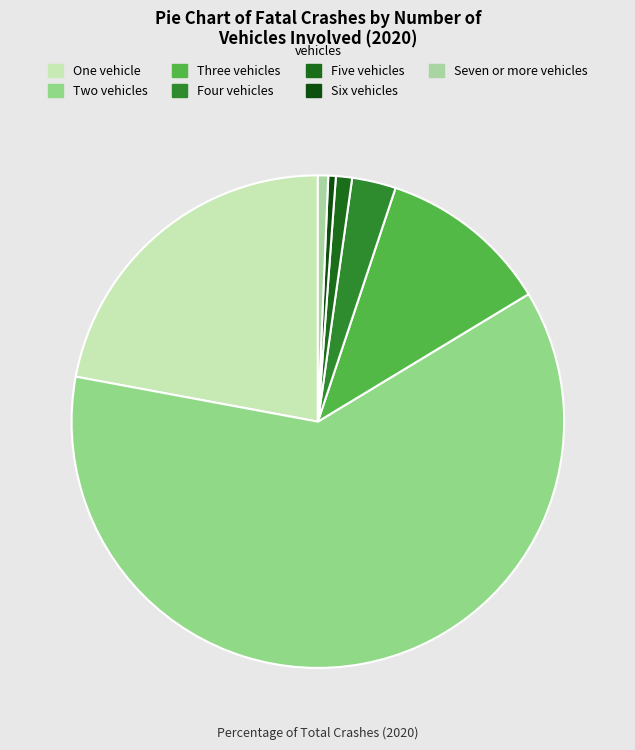

How many segments does this pie chart have?

7